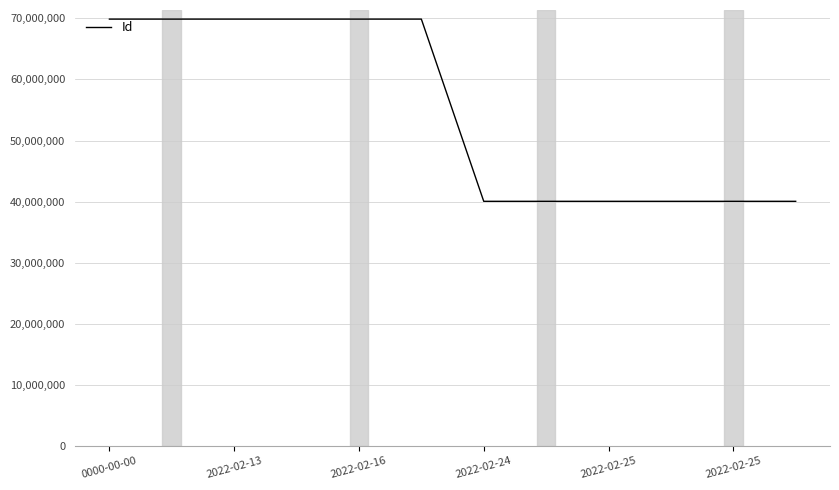

What is the difference between the maximum and minimum values?

29846914